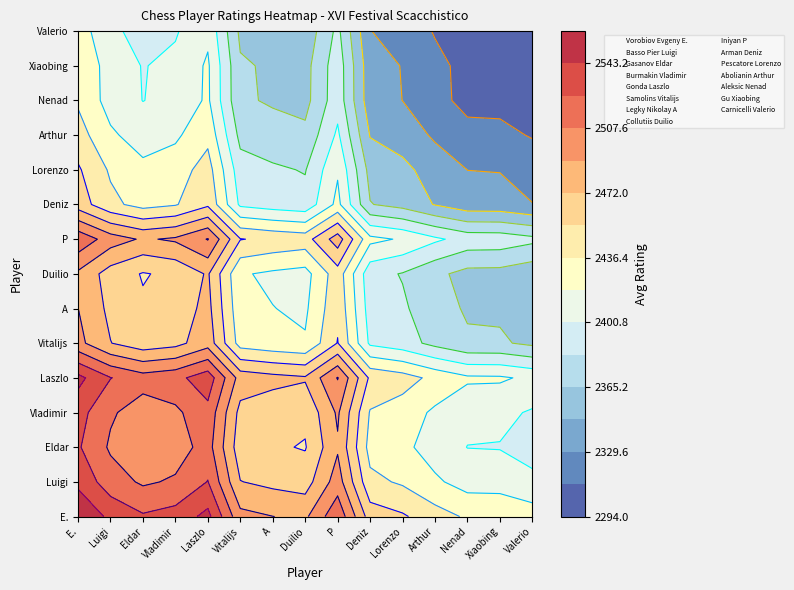

Rank the categories by Collutiis Duilio value from lowest to highest.

0, 1, 2, 3, 4, 5, 6, 8, 9, 10, 11, 12, 13, 14, 7